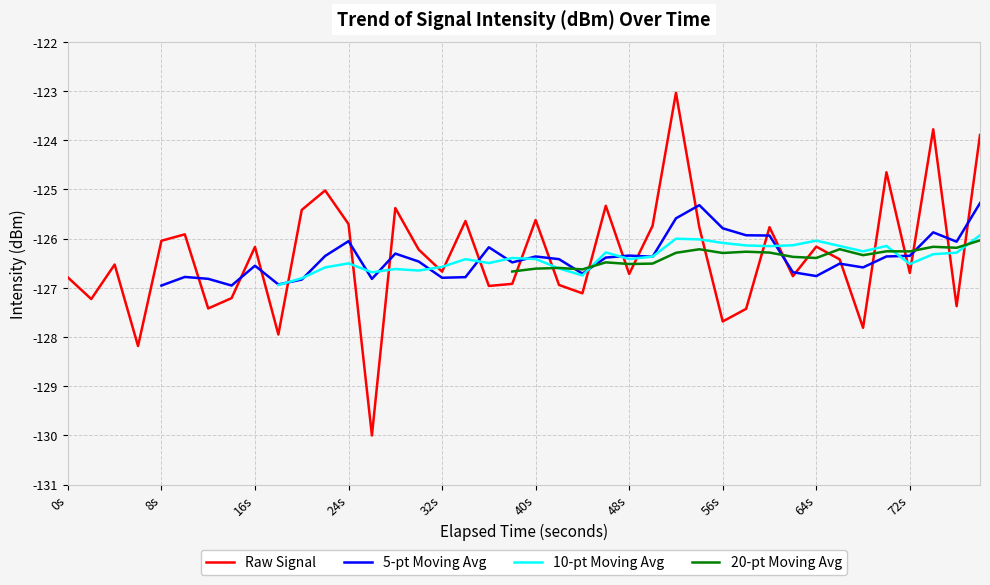

Is it true that Raw Signal equals -193.6 at 21?

False